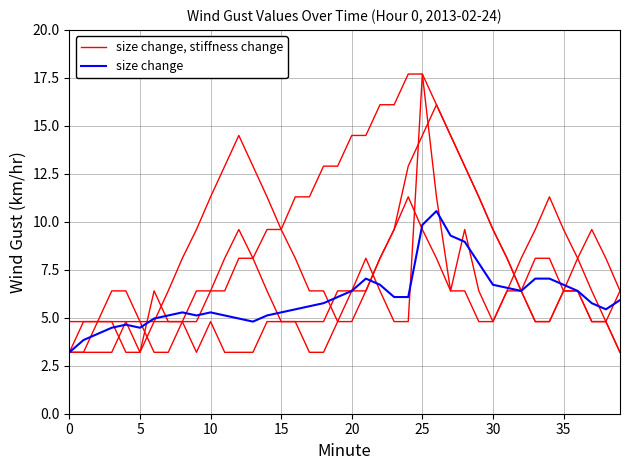

The value of size change at 19 is 6.1. True or false?

True